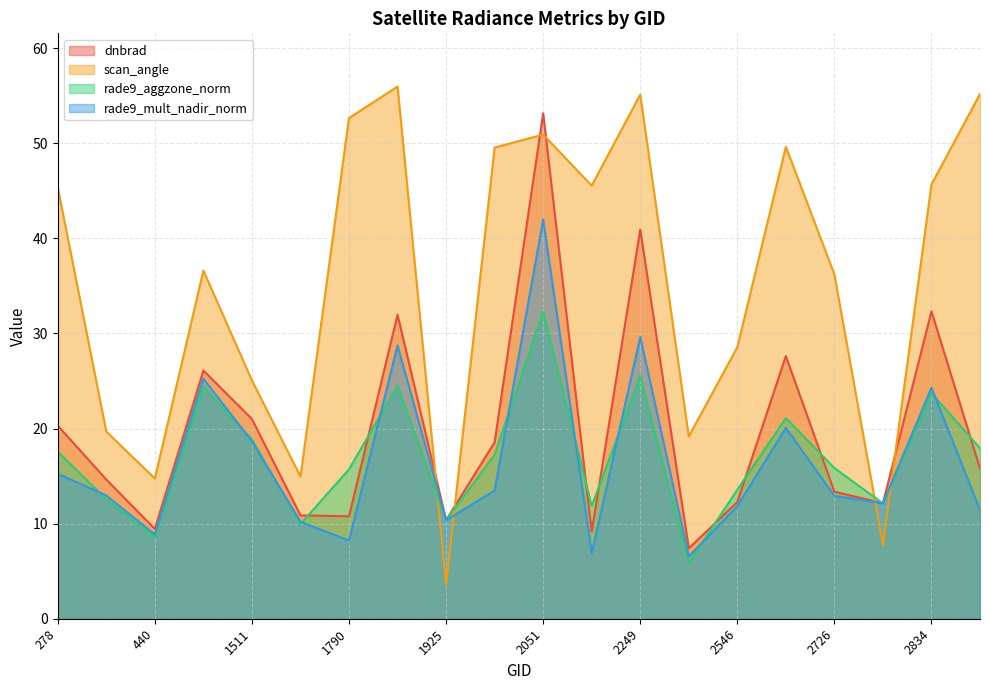

What is the approximate value of rade9_aggzone_norm at 2834?

23.7